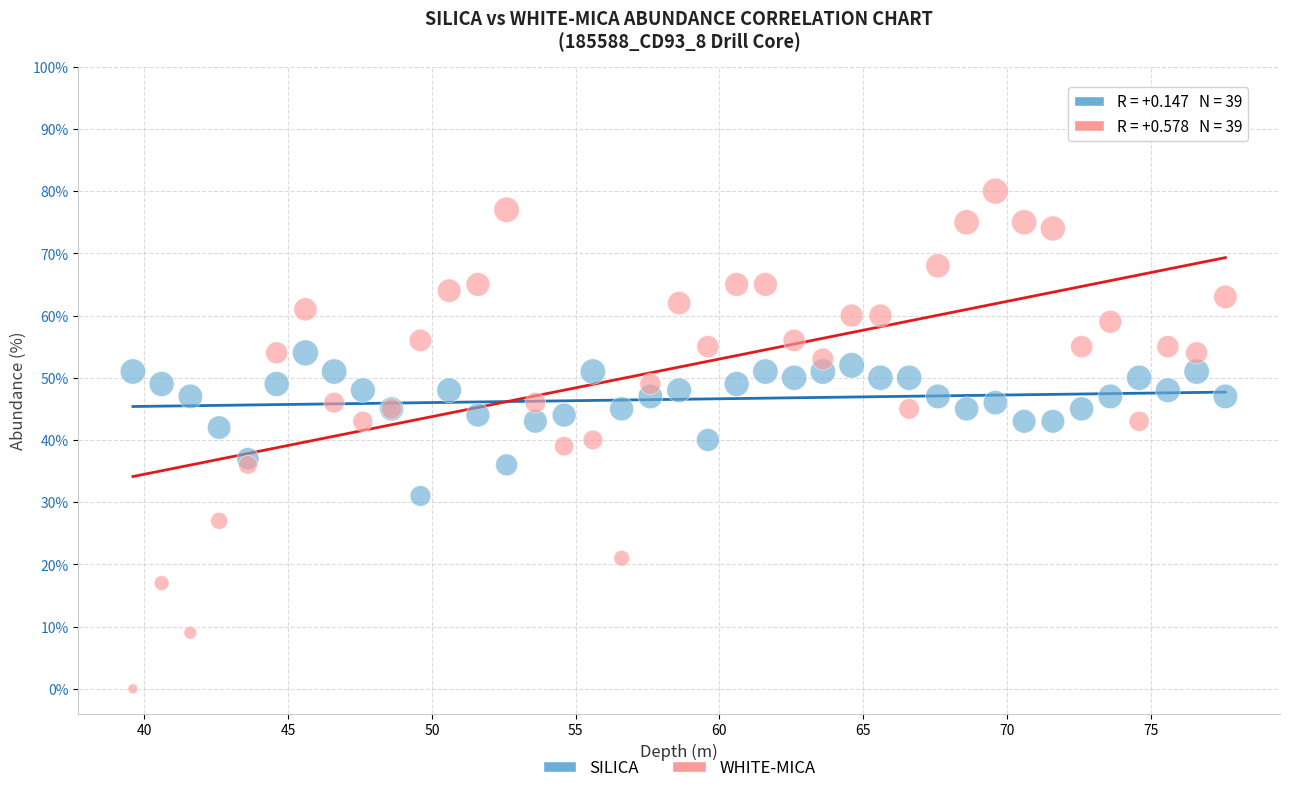

Which series has the widest spread of Y values?

WHITE-MICA